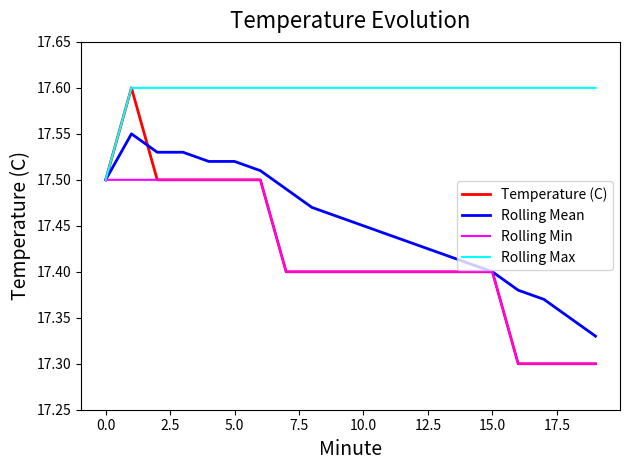

What is the difference between the maximum and minimum values in the Rolling Min series?

0.2